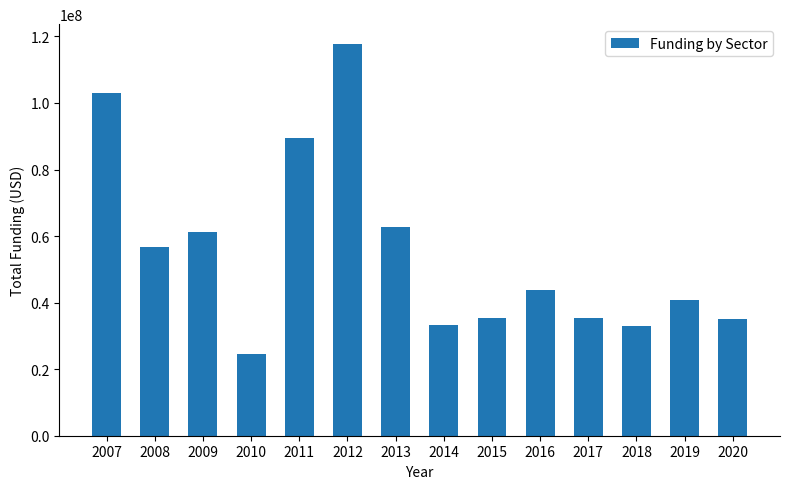

Which has a higher value, 2016 or 2007?

2007